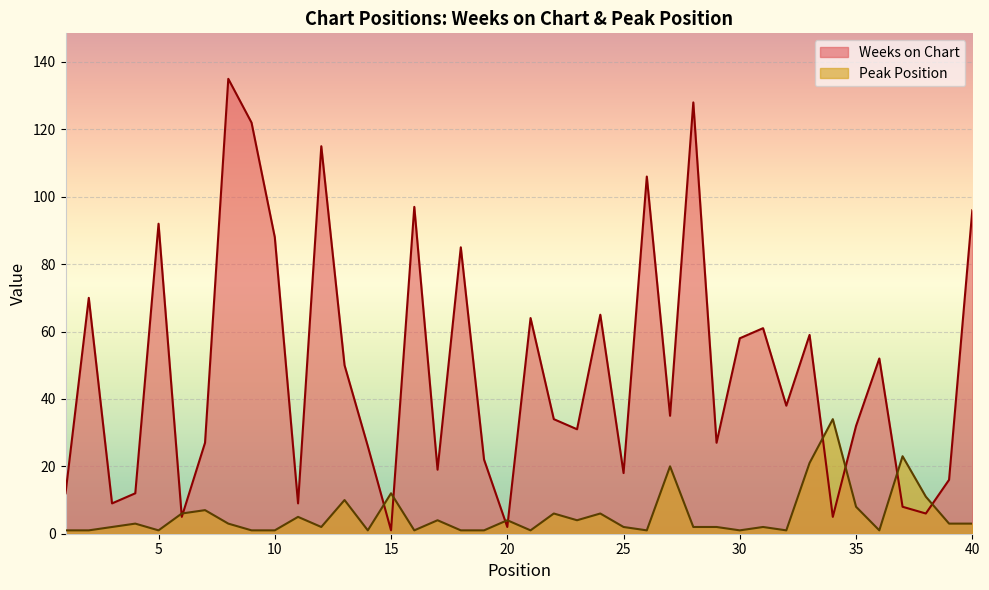

True or false: Peak Position has a value of 21 at 33.

True